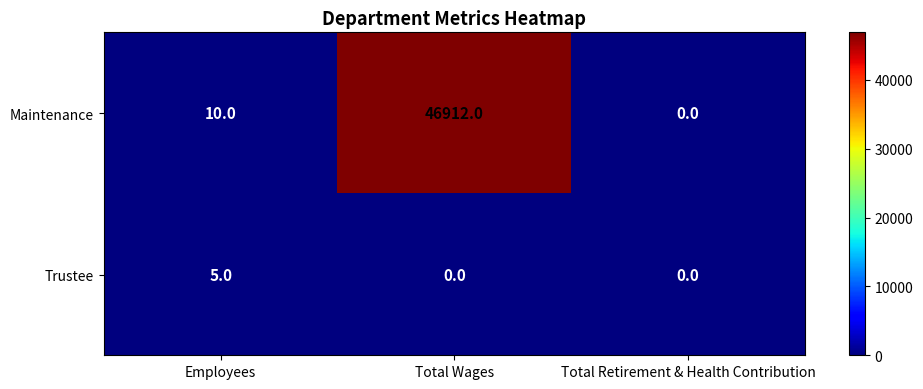

How many categories are shown in the chart?

3